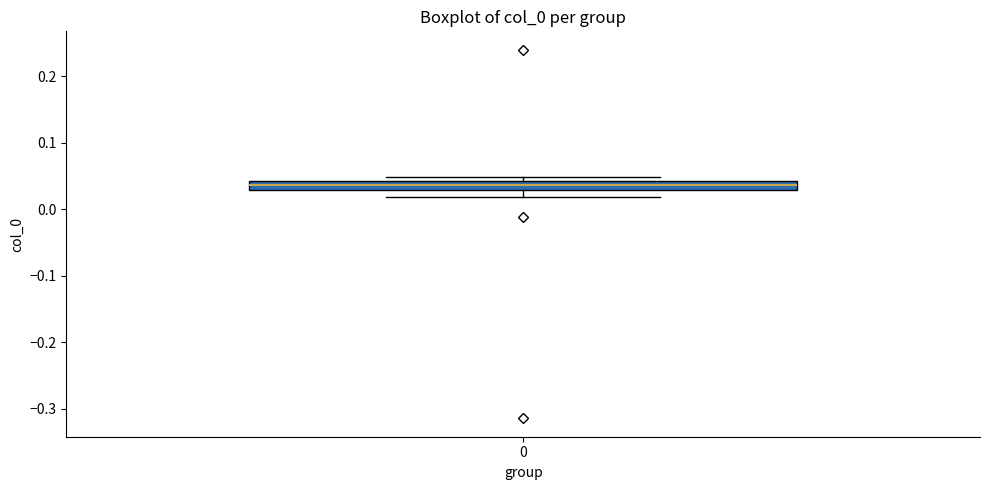

Where is the lower edge of the box at x = 0 on the y-axis? The values are not printed on the chart, so give them approximately, as read against the axis.

0.03